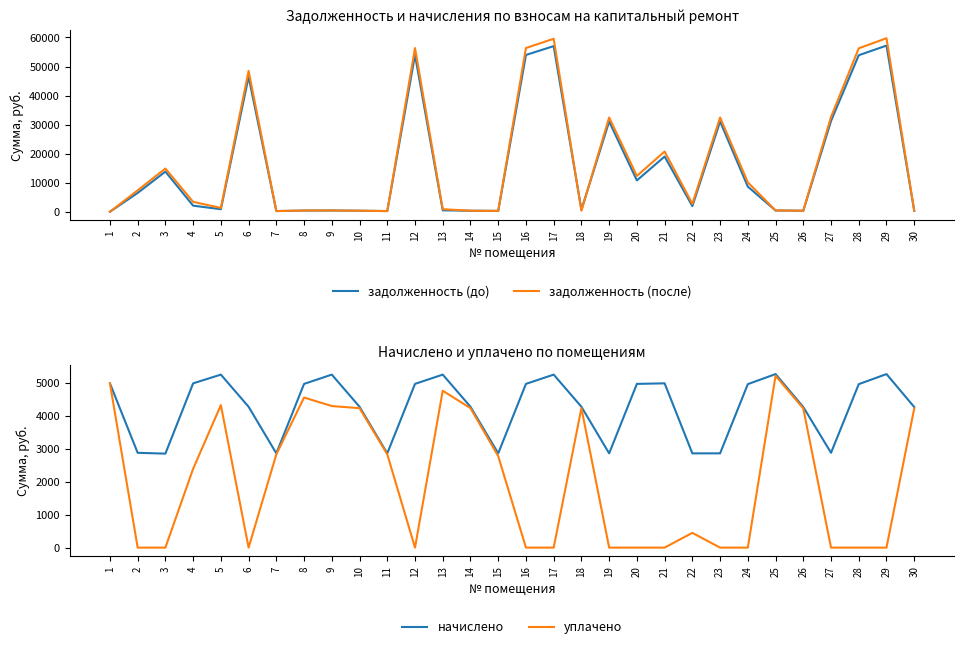

Does the chart display data point markers on the line(s)?

No